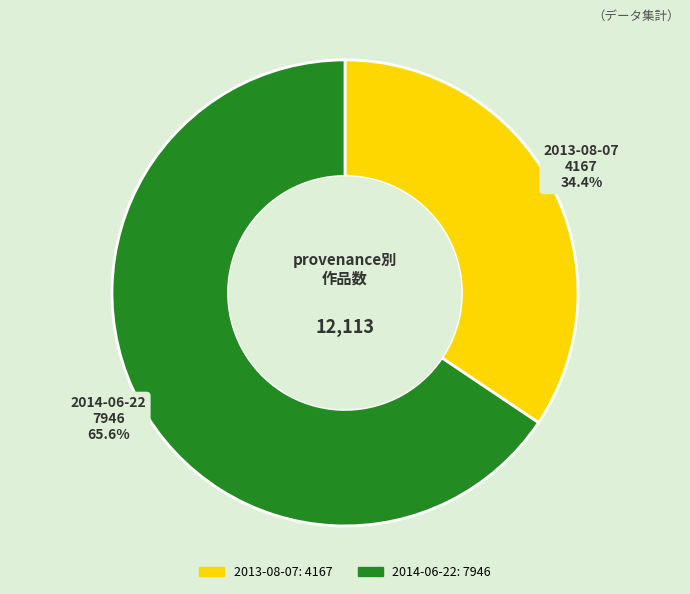

Rank the categories by value from lowest to highest.

2013-08-07, 2014-06-22